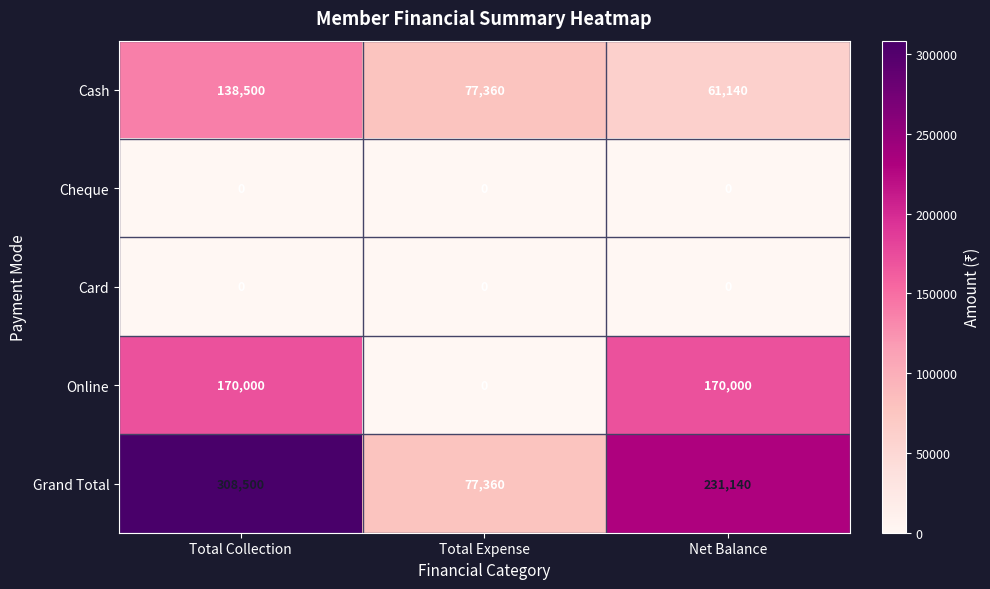

Reading right to left, what are all the values shown in this chart?

Cash: Net Balance=61140	Total Expense=77360	Total Collection=138500
Cheque: Net Balance=0	Total Expense=0	Total Collection=0
Card: Net Balance=0	Total Expense=0	Total Collection=0
Online: Net Balance=170000	Total Expense=0	Total Collection=170000
Grand Total: Net Balance=231140	Total Expense=77360	Total Collection=308500